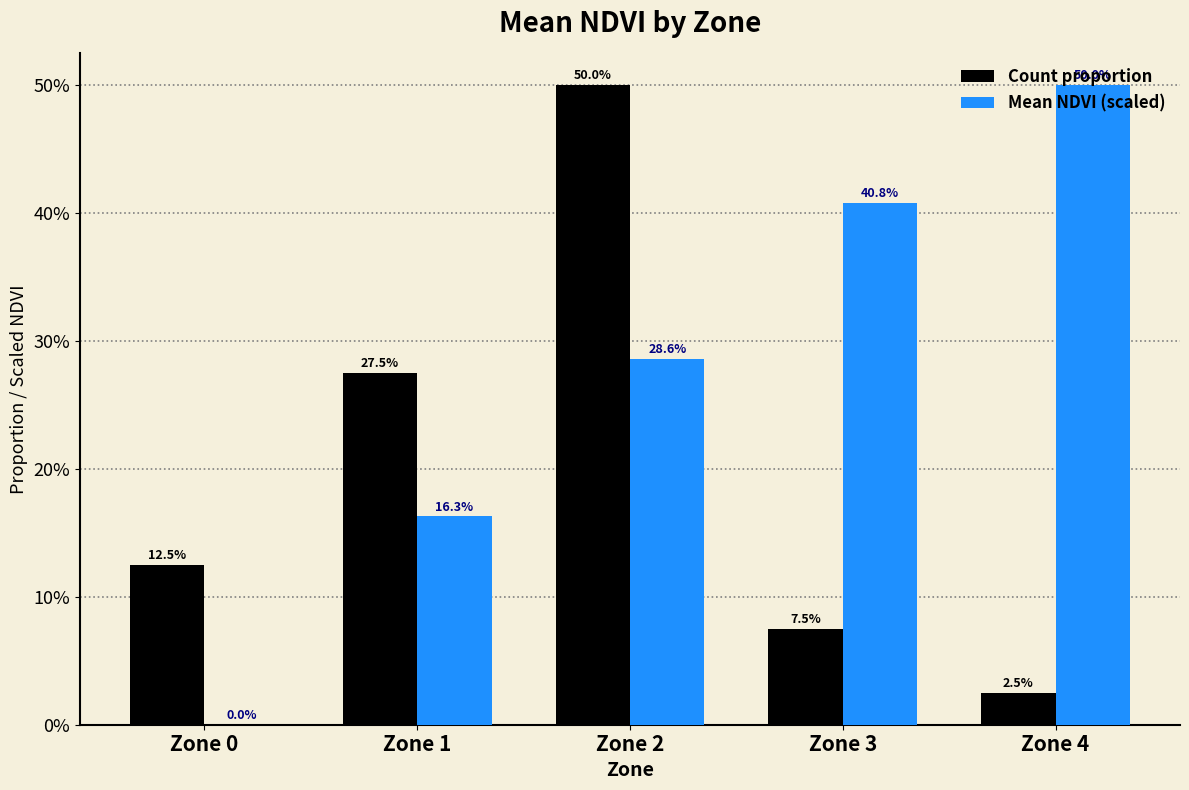

What is the difference between the highest and lowest values at Zone 2?

0.2